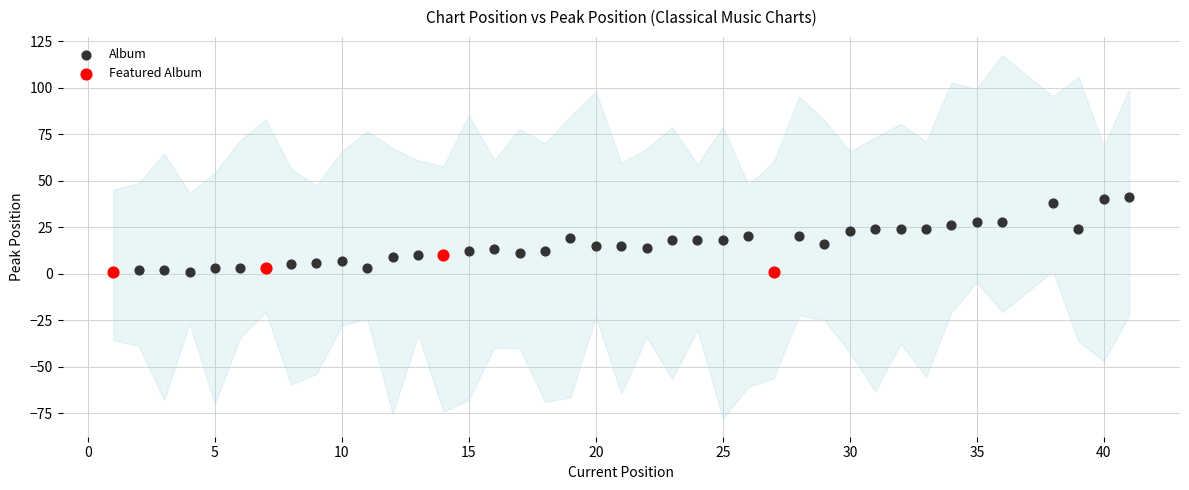

What are all the series names shown in the legend?

Album, Featured Album